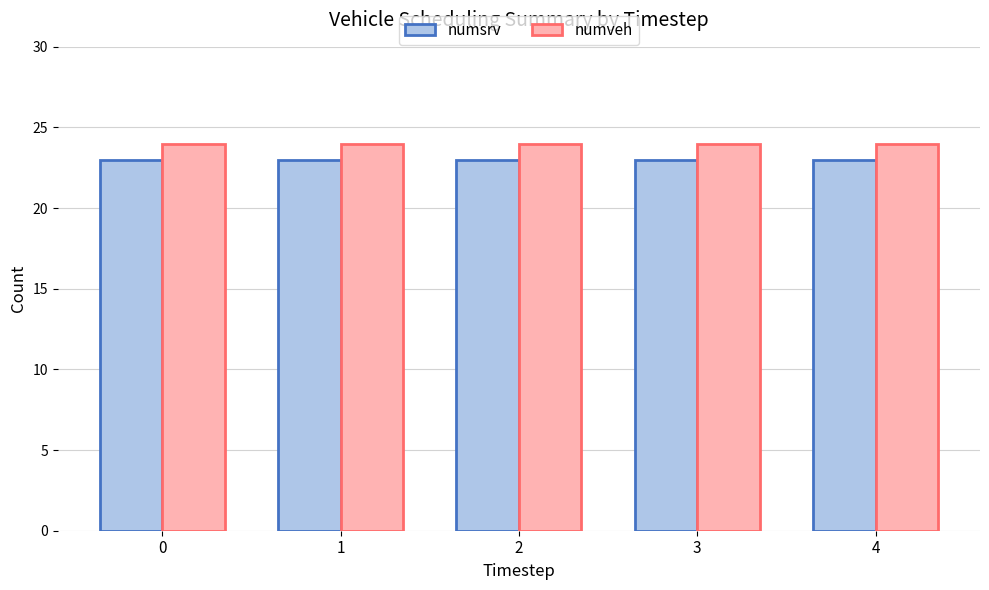

Is it true that numsrv equals 23 at 3?

True